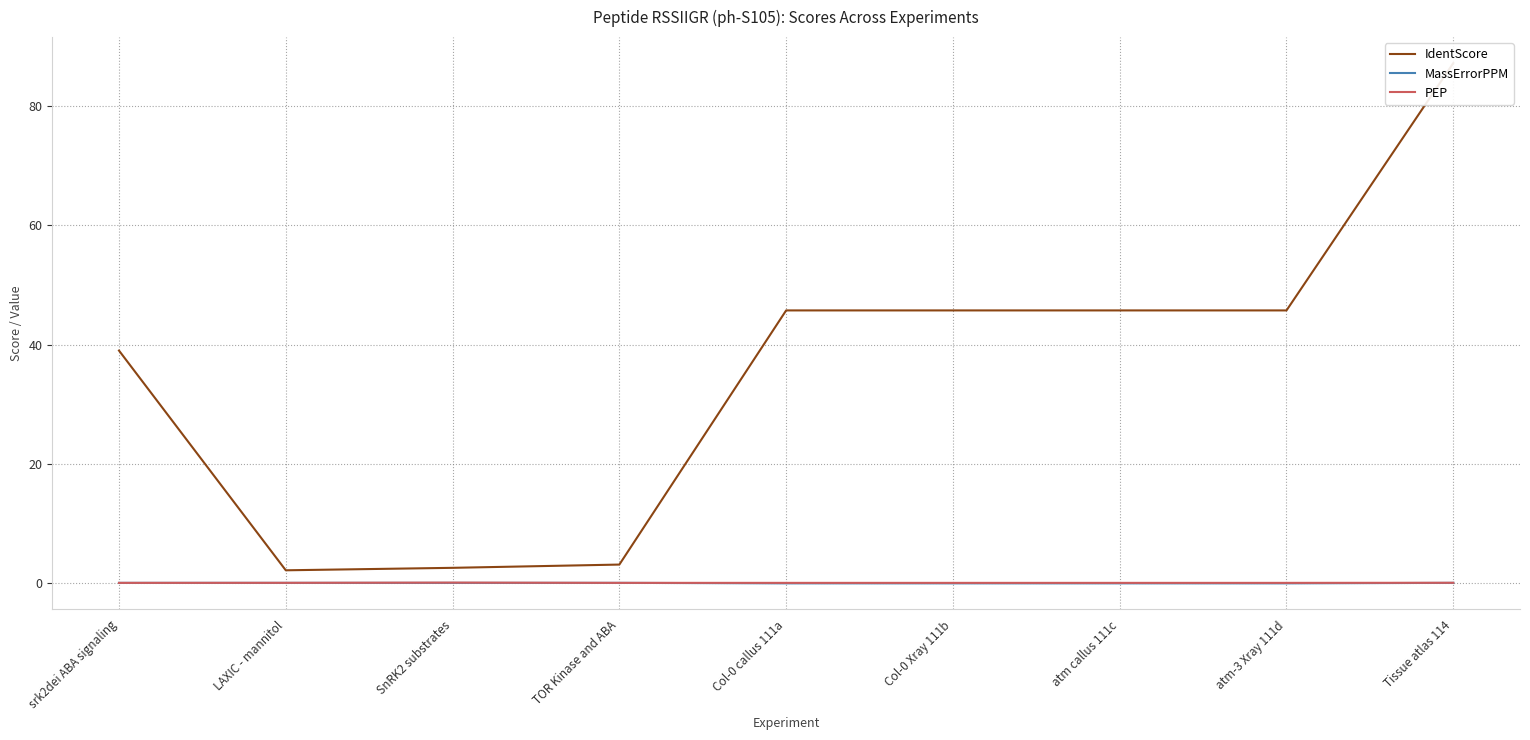

True or false: PEP has a value of 0.0 at LAXIC - mannitol.

True